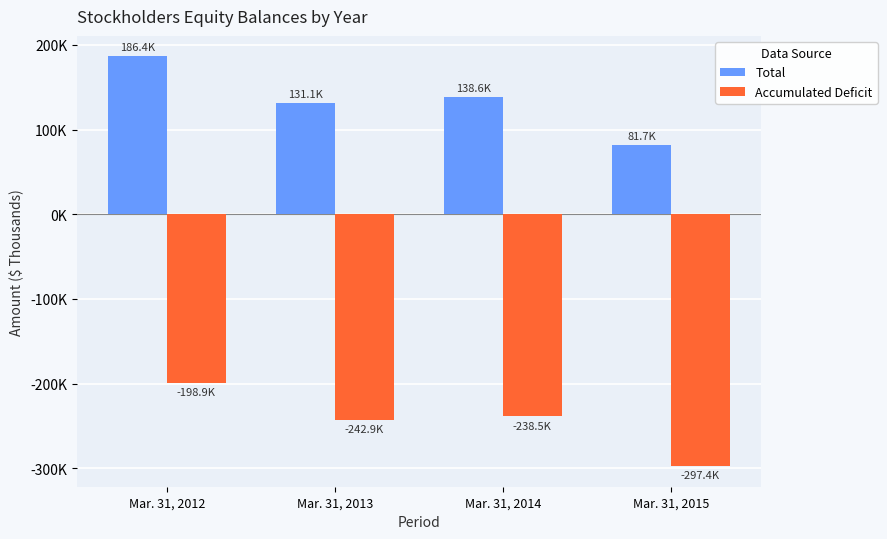

Are the bars grouped side by side (vs. stacked)?

Yes